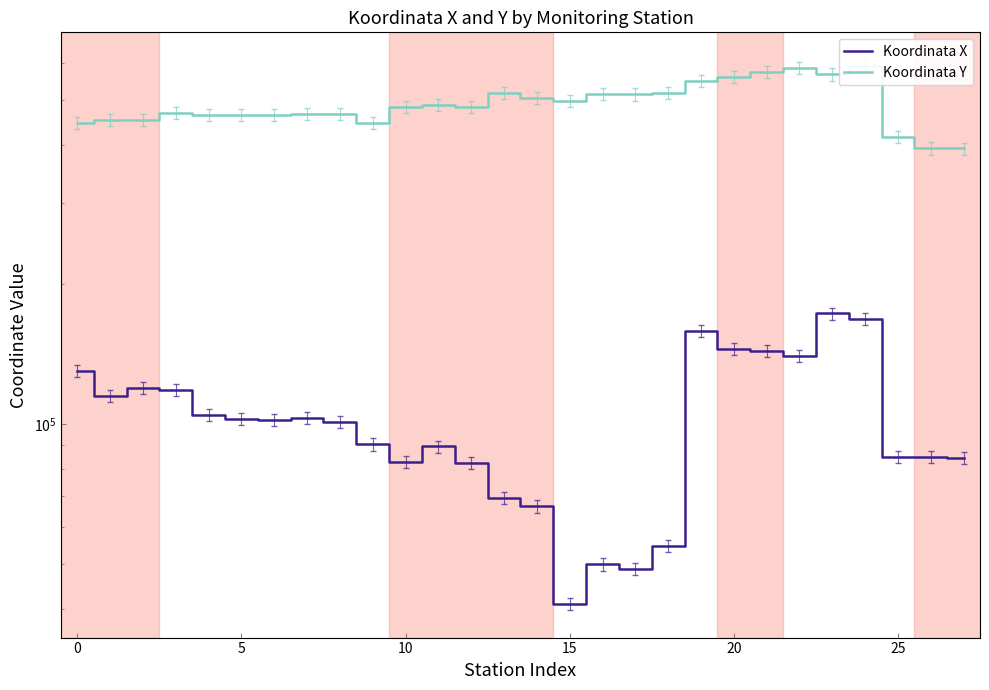

What is the difference between the highest and lowest values at 13?

447420